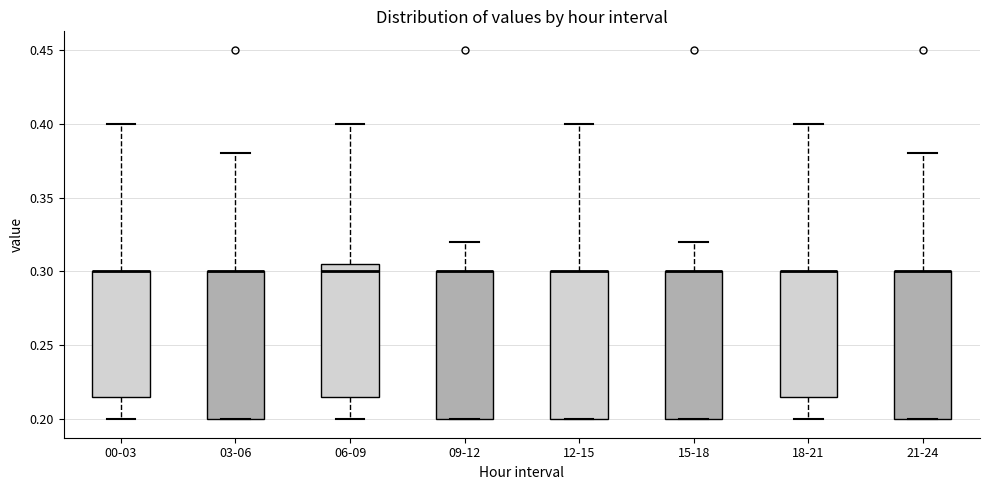

Reading left to right, transcribe this box plot: for each box, give where its median line is, the range the box spans, and where its two whiskers end, as read against the y-axis. The values are not printed on the chart, so give them approximately, as read against the axis.

00-03: median 0.300 (drawn on the box's upper edge), box 0.215 to 0.300, whiskers 0.200 to 0.400
03-06: median 0.300 (drawn on the box's upper edge), box 0.200 to 0.300, whiskers 0.200 to 0.380
06-09: median 0.300, box 0.215 to 0.305, whiskers 0.200 to 0.400
09-12: median 0.300 (drawn on the box's upper edge), box 0.200 to 0.300, whiskers 0.200 to 0.320
12-15: median 0.300 (drawn on the box's upper edge), box 0.200 to 0.300, whiskers 0.200 to 0.400
15-18: median 0.300 (drawn on the box's upper edge), box 0.200 to 0.300, whiskers 0.200 to 0.320
18-21: median 0.300 (drawn on the box's upper edge), box 0.215 to 0.300, whiskers 0.200 to 0.400
21-24: median 0.300 (drawn on the box's upper edge), box 0.200 to 0.300, whiskers 0.200 to 0.380